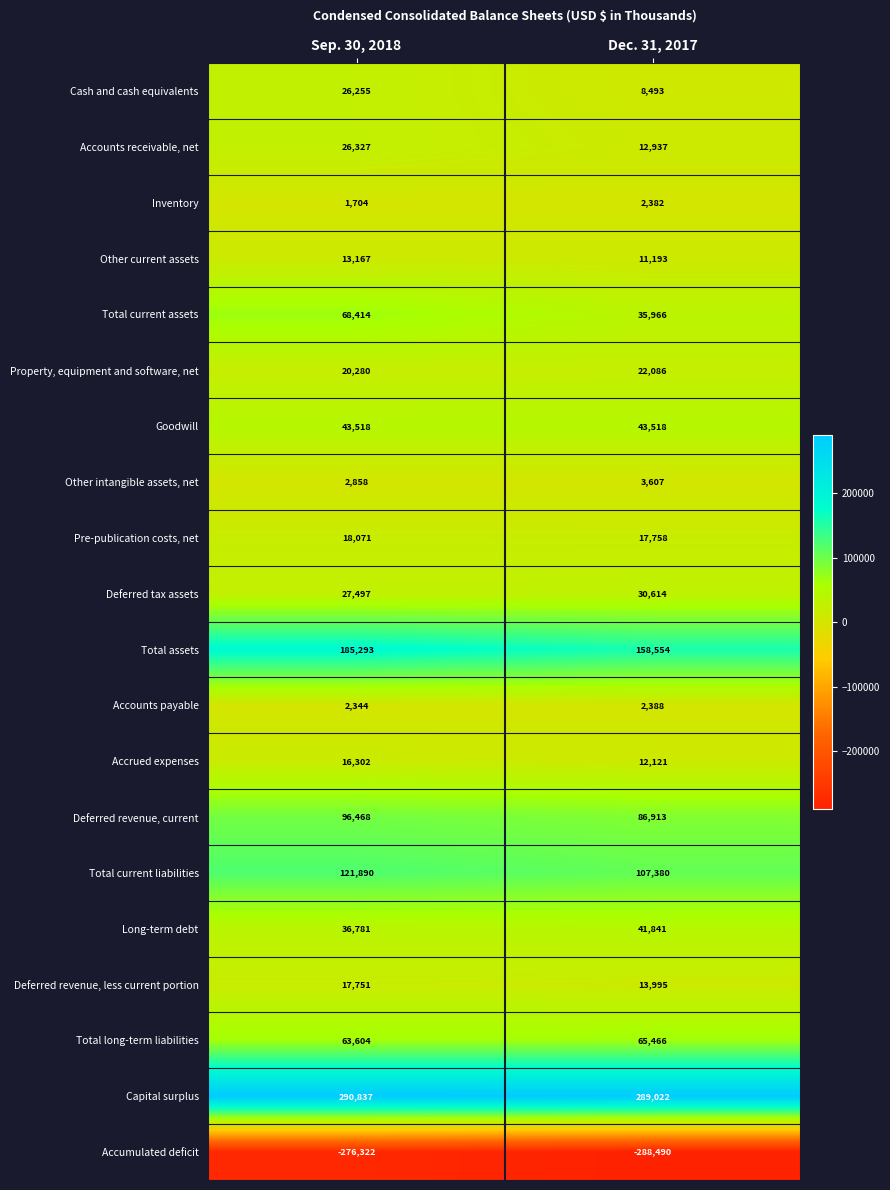

What is the difference between the maximum and minimum values in the Other current assets series?

1974